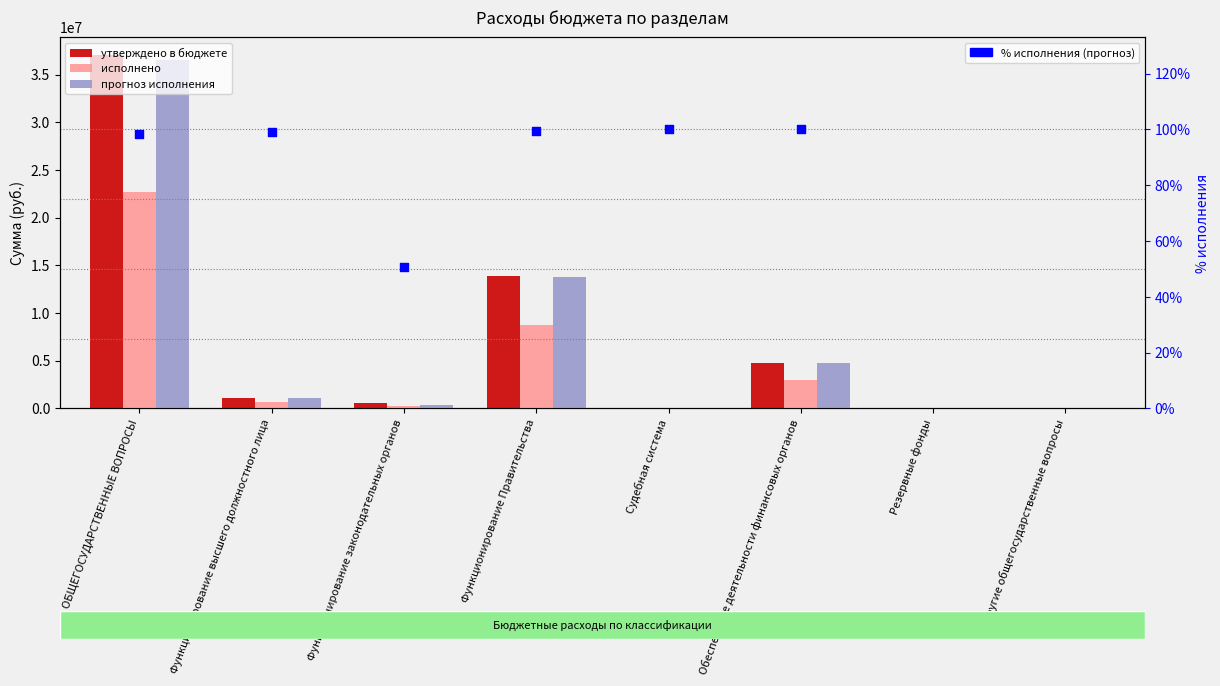

At how many categories does at least one series exceed 17337656?

1